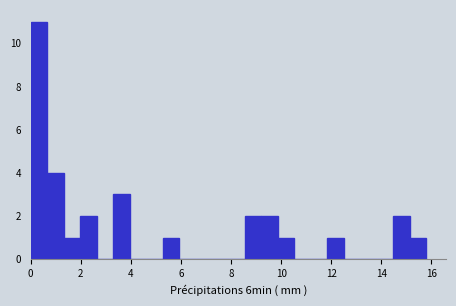

Around what value on the x-axis is the tallest bar? Give the approximate position of its centre, as read against the axis.

0.4